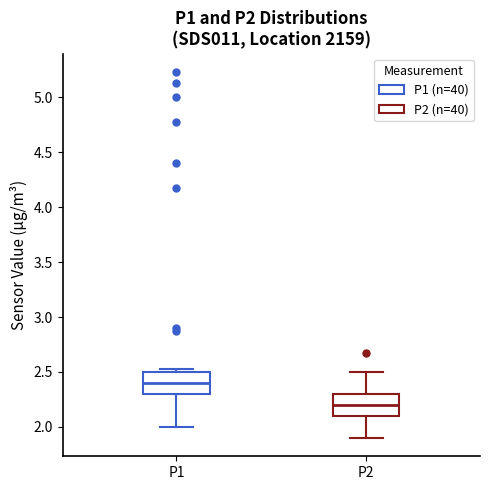

Where does the lower whisker of the box for P2 end on the y-axis? The values are not printed on the chart, so give them approximately, as read against the axis.

1.90